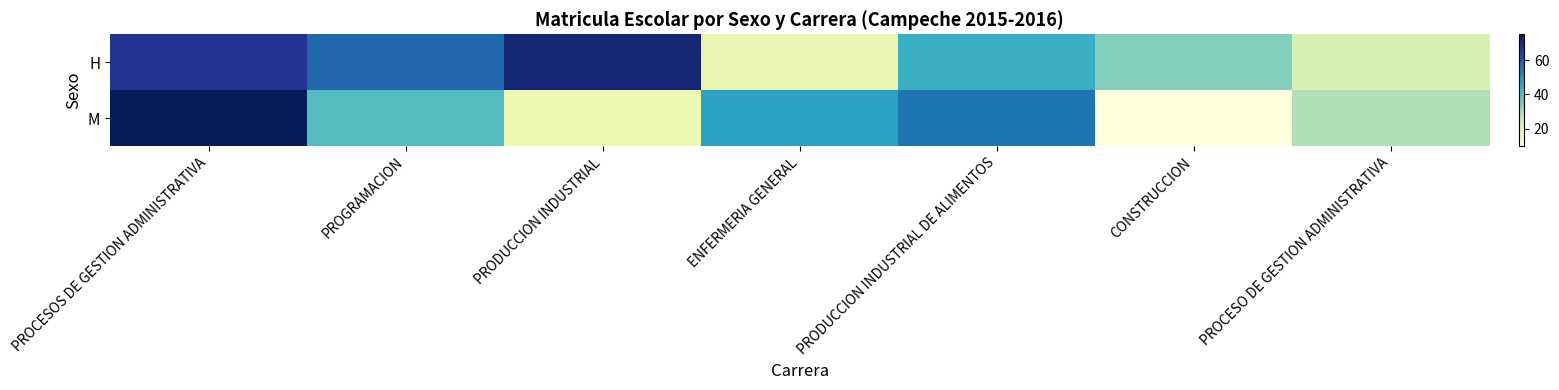

Reading left to right, transcribe all the data shown in this chart.

H: PROCESOS DE GESTION ADMINISTRATIVA=67	PROGRAMACION=57	PRODUCCION INDUSTRIAL=71	ENFERMERIA GENERAL=19	PRODUCCION INDUSTRIAL DE ALIMENTOS=44	CONSTRUCCION=34	PROCESO DE GESTION ADMINISTRATIVA=23
M: PROCESOS DE GESTION ADMINISTRATIVA=75	PROGRAMACION=40	PRODUCCION INDUSTRIAL=18	ENFERMERIA GENERAL=47	PRODUCCION INDUSTRIAL DE ALIMENTOS=55	CONSTRUCCION=10	PROCESO DE GESTION ADMINISTRATIVA=29